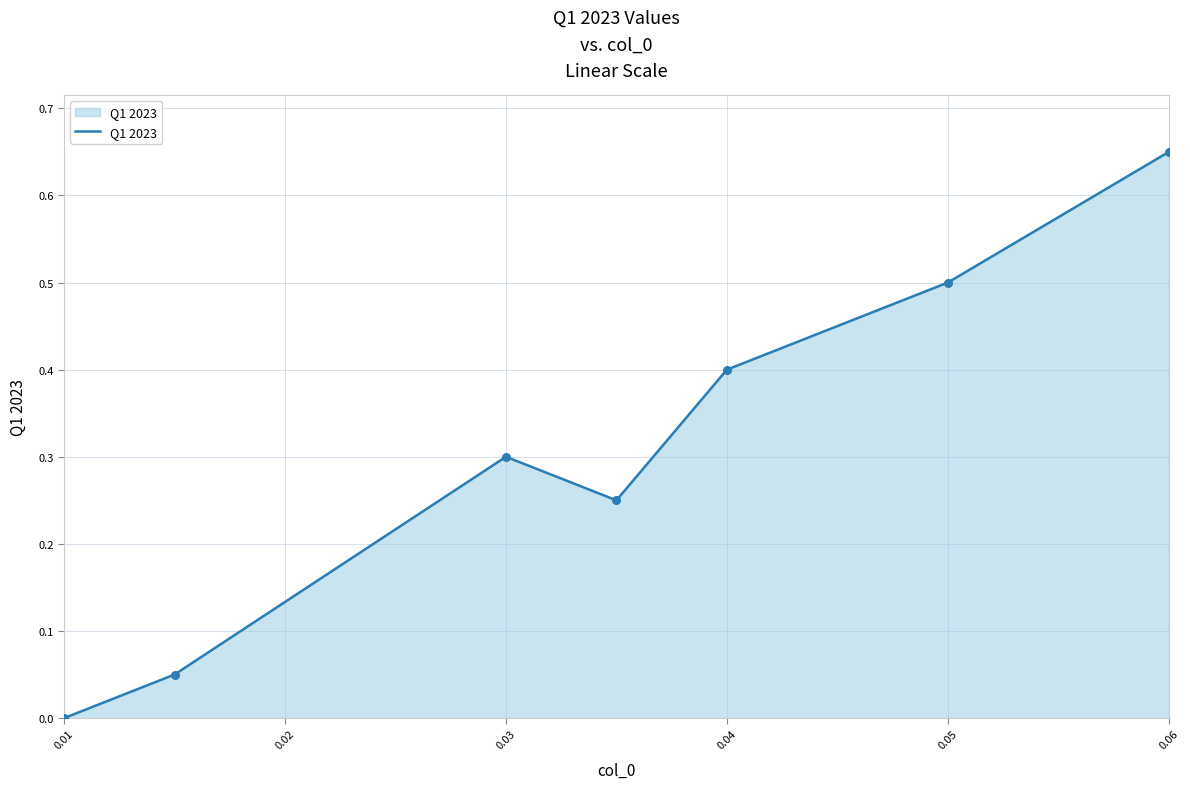

What is the difference between the maximum and second lowest values?

0.6